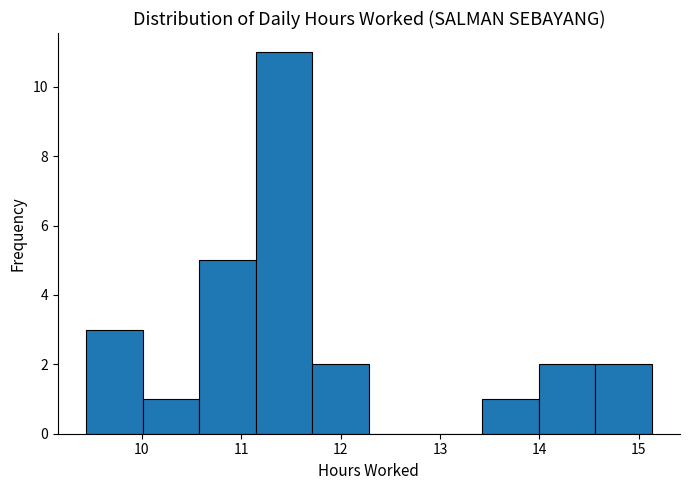

Reading left to right, transcribe this chart: for each bar, give the range it covers on the x-axis and its height. Neither the bar edges nor the heights are printed on the chart, so give them approximately, as read against the axes.

9.4 to 10.0: 3
10.0 to 10.6: 1
10.6 to 11.1: 5
11.1 to 11.7: 11
11.7 to 12.3: 2
12.3 to 12.9: 0
12.9 to 13.4: 0
13.4 to 14.0: 1
14.0 to 14.6: 2
14.6 to 15.1: 2